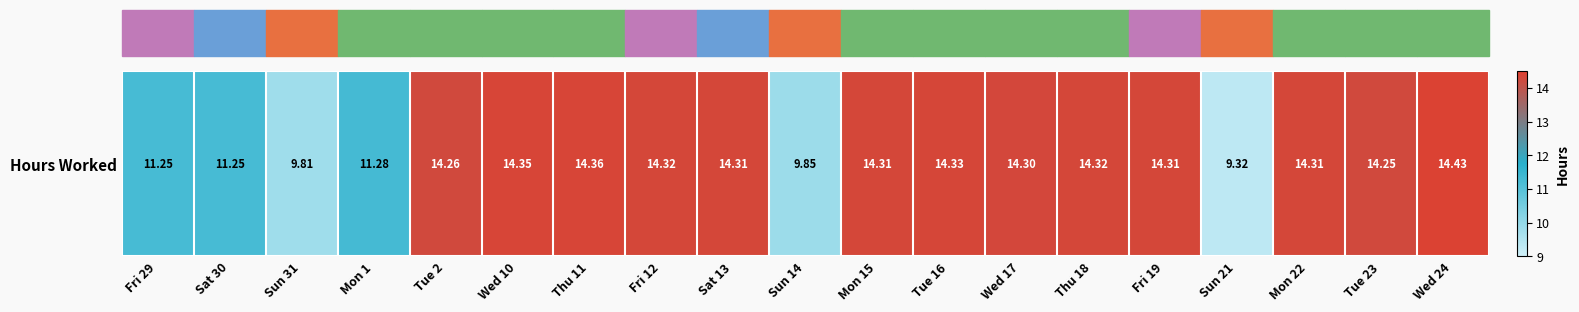

Rank the categories by value from highest to lowest.

Wed 24, Thu 11, Wed 10, Tue 16, Fri 12, Thu 18, Sat 13, Mon 15, Fri 19, Mon 22, Wed 17, Tue 2, Tue 23, Mon 1, Fri 29, Sat 30, Sun 14, Sun 31, Sun 21